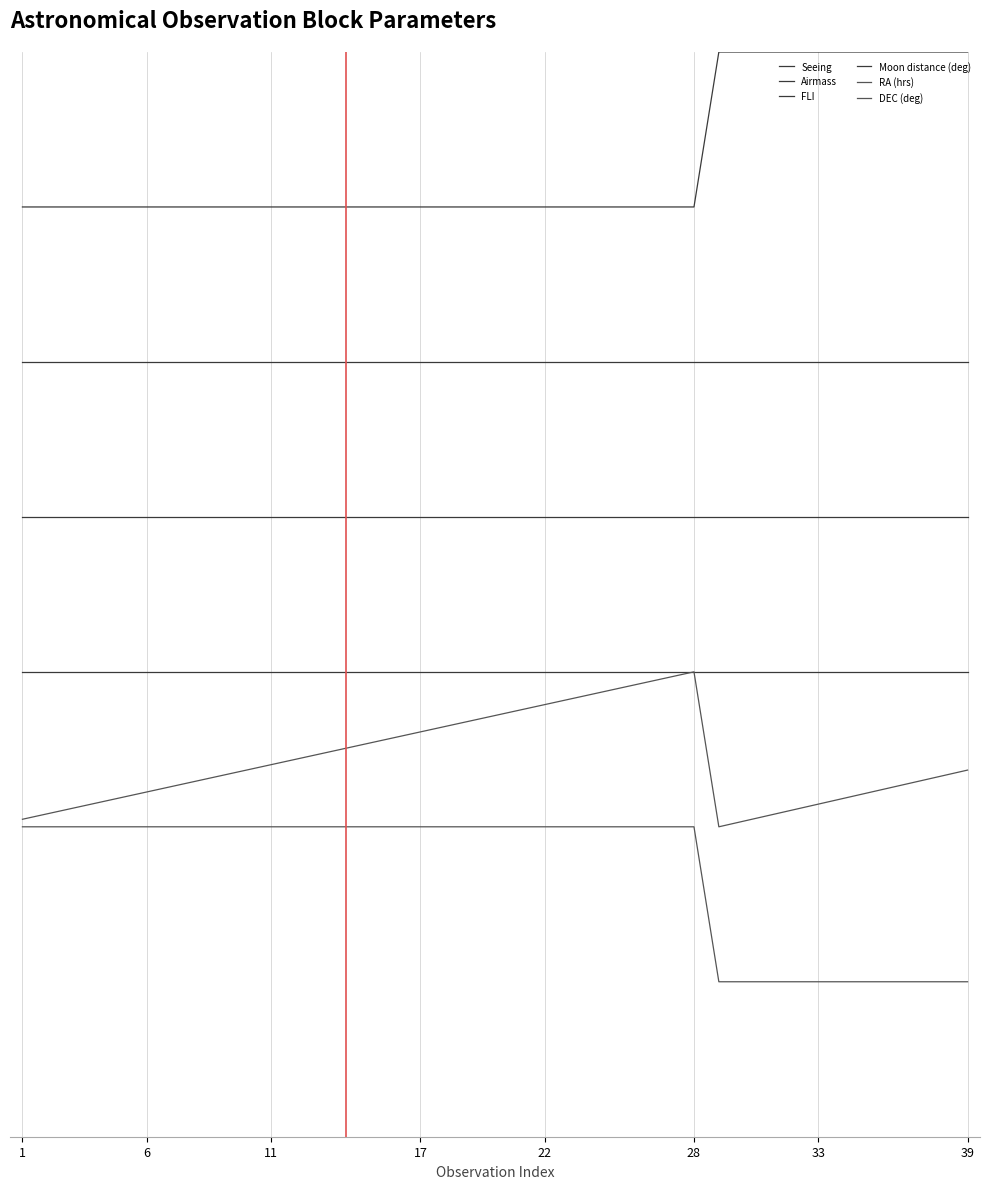

Does the chart display data point markers on the line(s)?

No